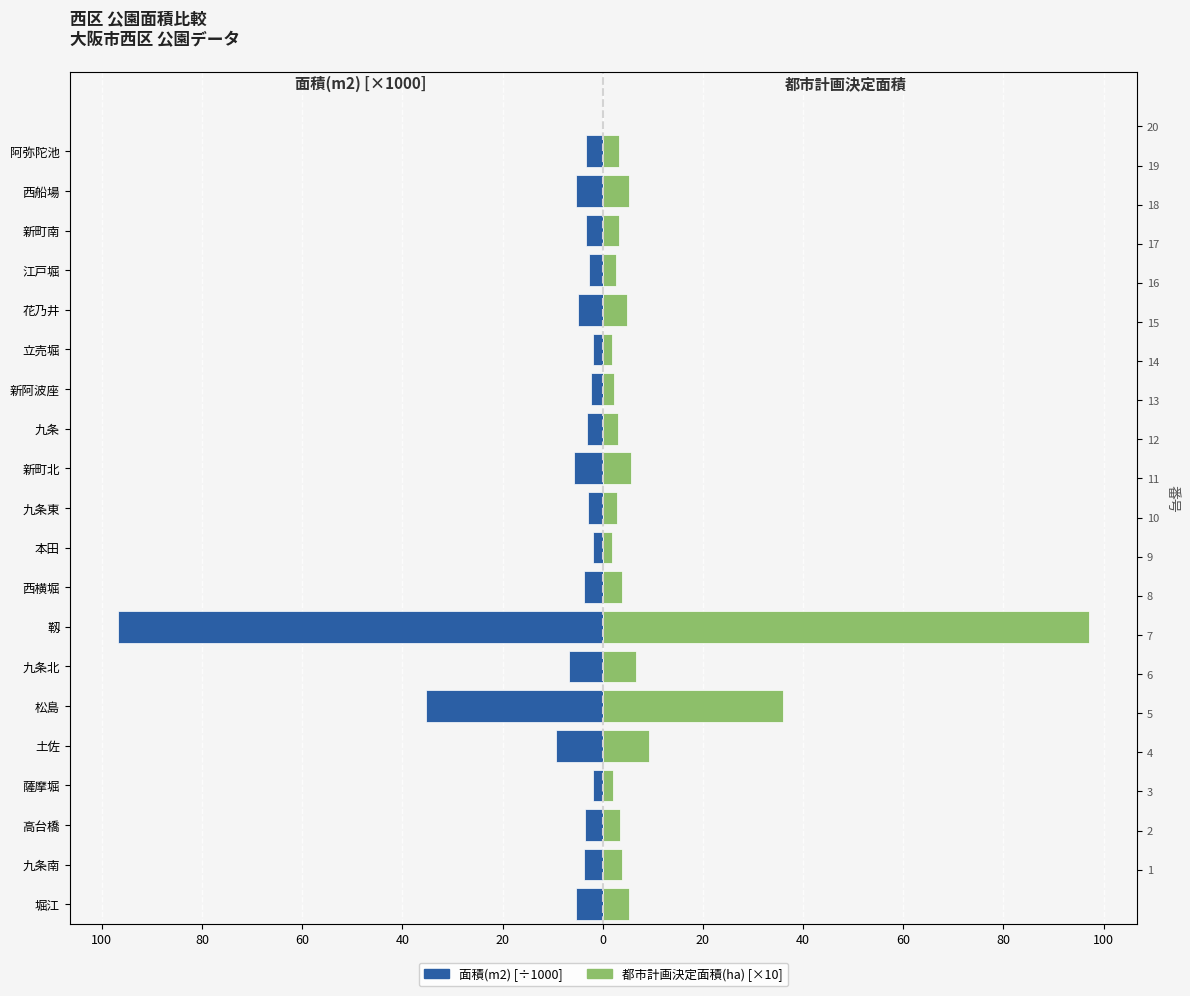

What is the maximum value for 都市計画決定面積(ha) [×10]?

97.0